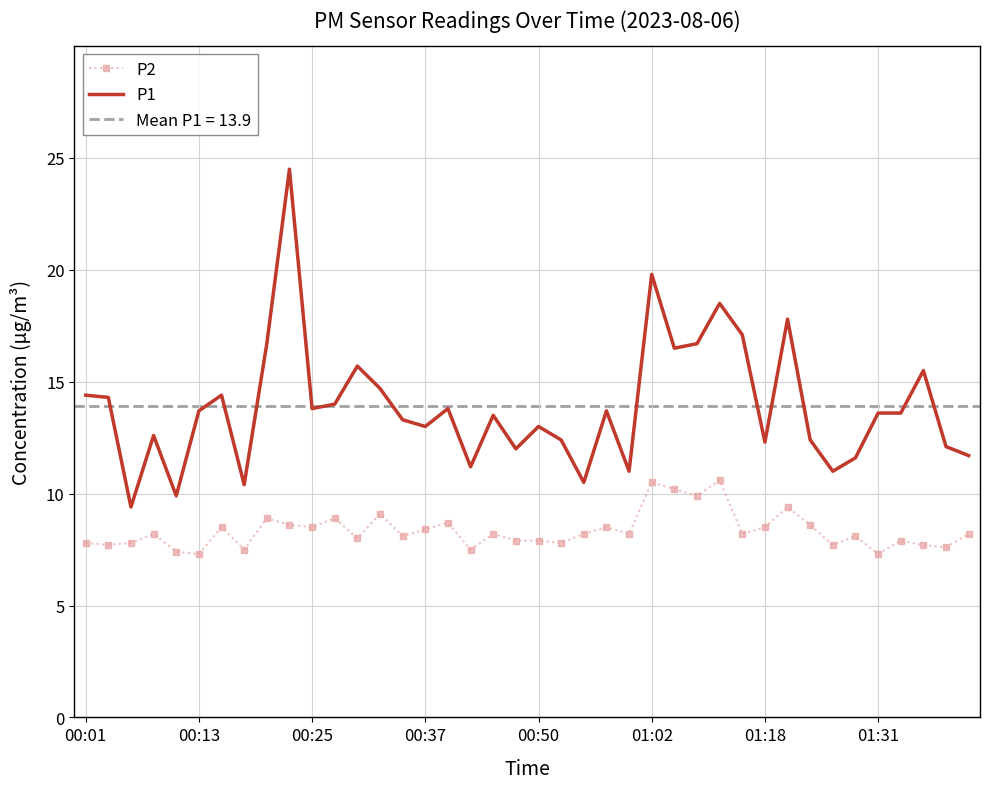

True or false: P2 and P1 intersect in this chart.

False